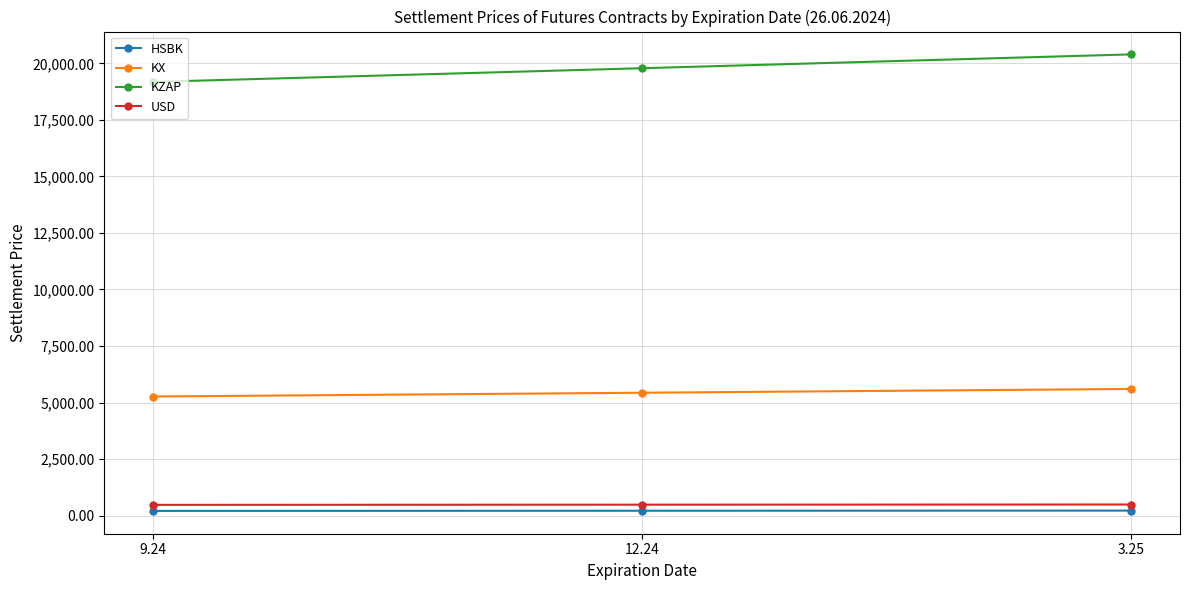

Which label corresponds to the largest value in the chart?

3.25